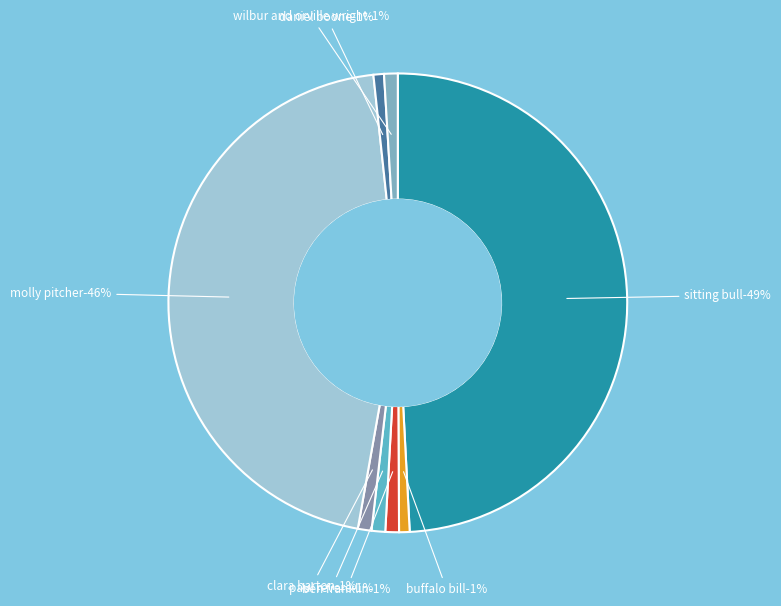

Rank the categories by value from highest to lowest.

Sitting Bull, Molly Pitcher, Paul Revere, Wilbur and Orville Wright, Clara Barton, Ben Franklin, Buffalo Bill, Daniel Boone